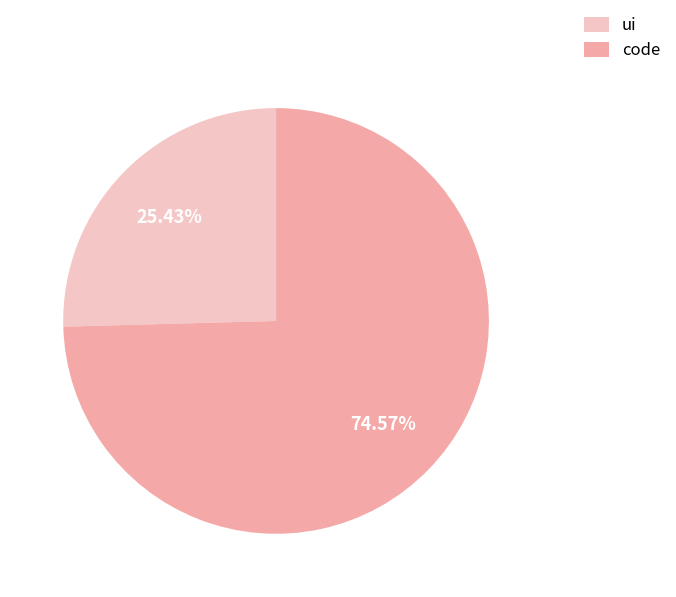

How many segments does this pie chart have?

2